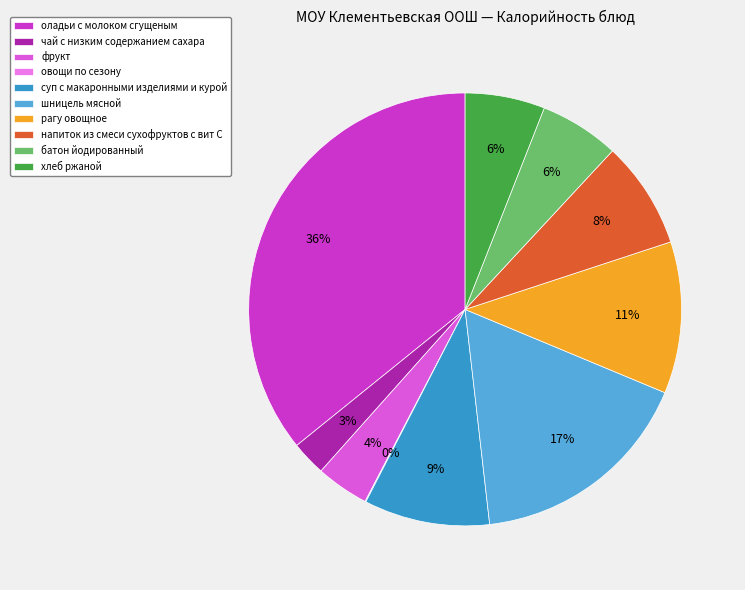

The оладьи с молоком сгущеным slice represents 22% of the pie. True or false?

False